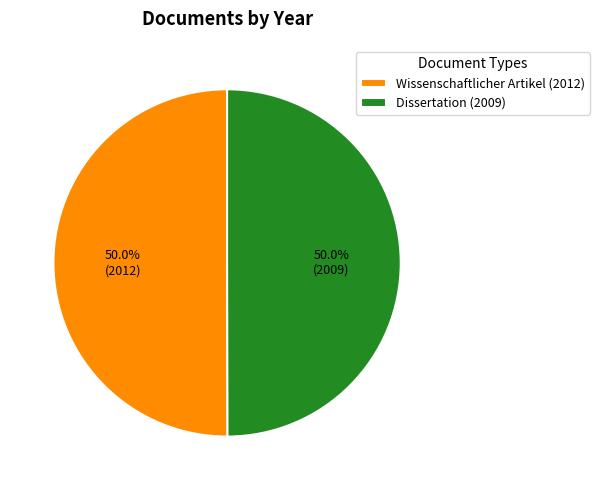

What is the ratio of the value at Dissertation (2009) to the value at Wissenschaftlicher Artikel (2012)?

1.0